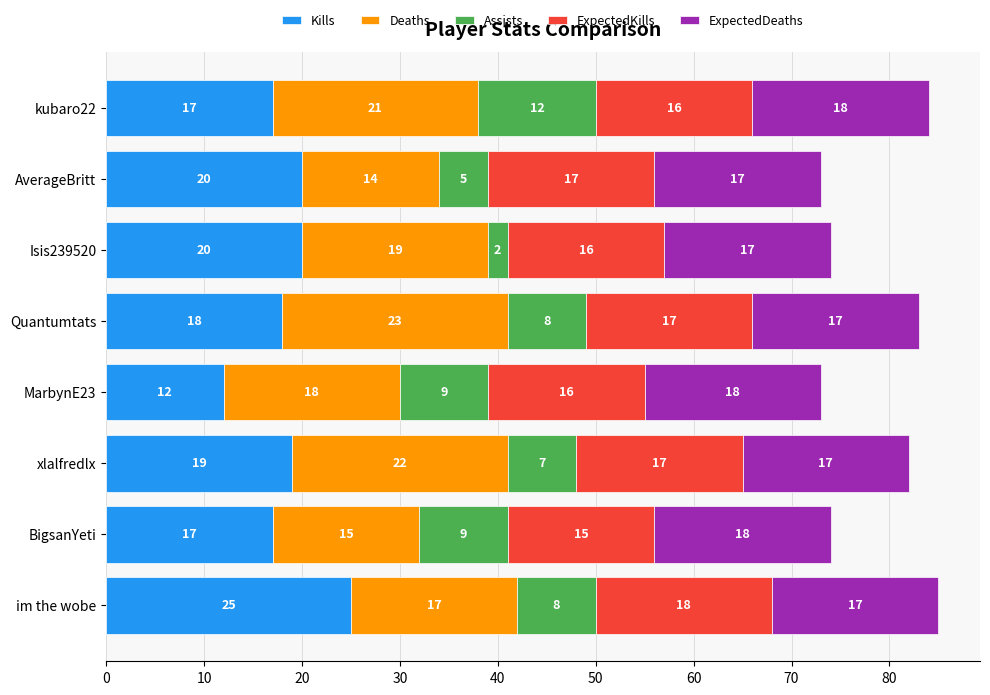

Which category has the lowest value in the Kills series?

MarbynE23